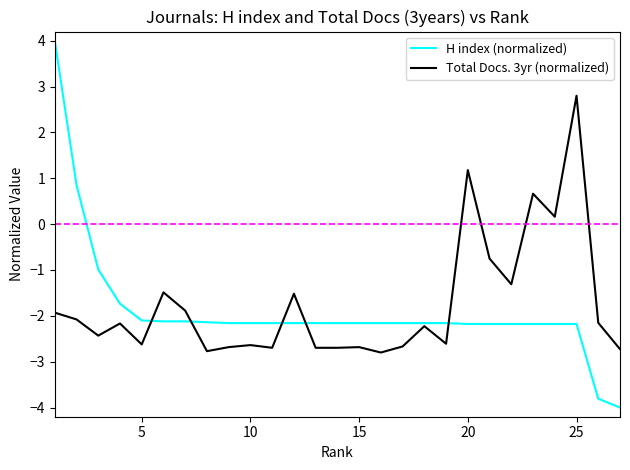

Does the chart display data point markers on the line(s)?

No